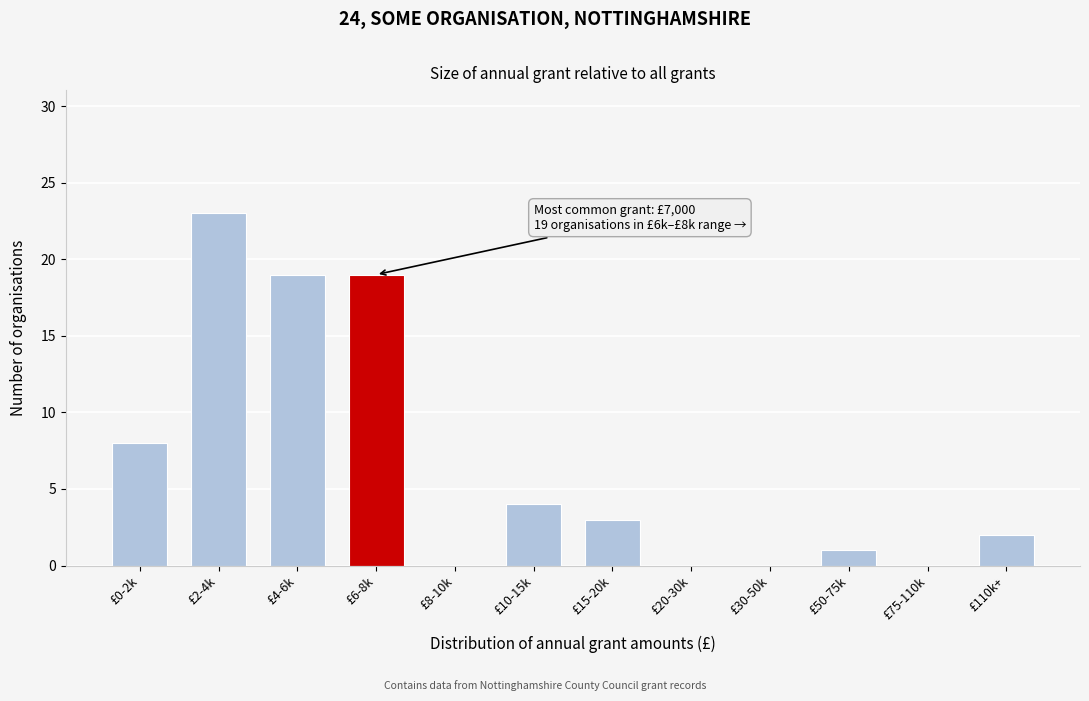

Reading left to right, extract all data points from this chart.

£0-2k=8	£2-4k=23	£4-6k=19	£6-8k=19	£8-10k=0	£10-15k=4	£15-20k=3	£20-30k=0	£30-50k=0	£50-75k=1	£75-110k=0	£110k+=2